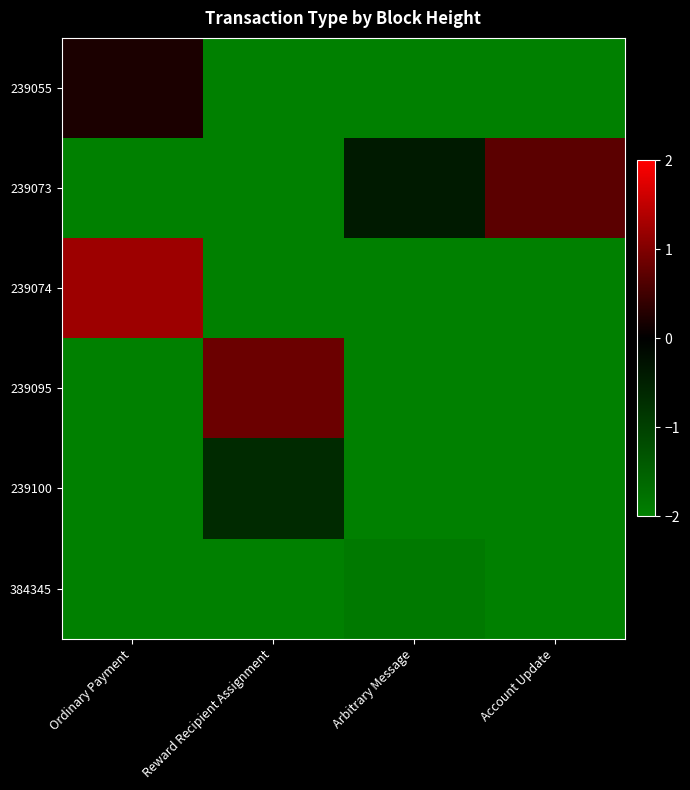

Rank the series by their maximum value, from lowest to highest.

384345, 239100, 239055, 239073, 239095, 239074